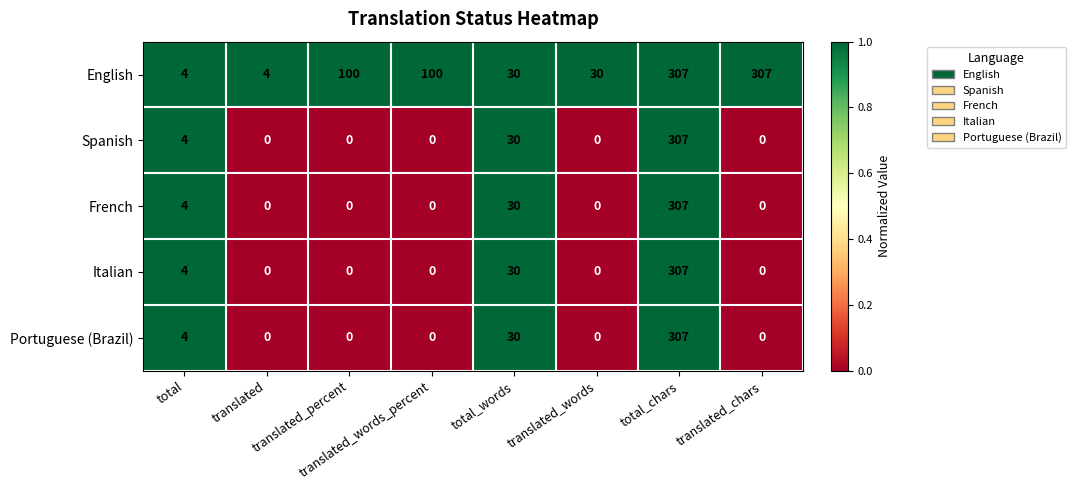

At which label is French closest to 153?

total_words